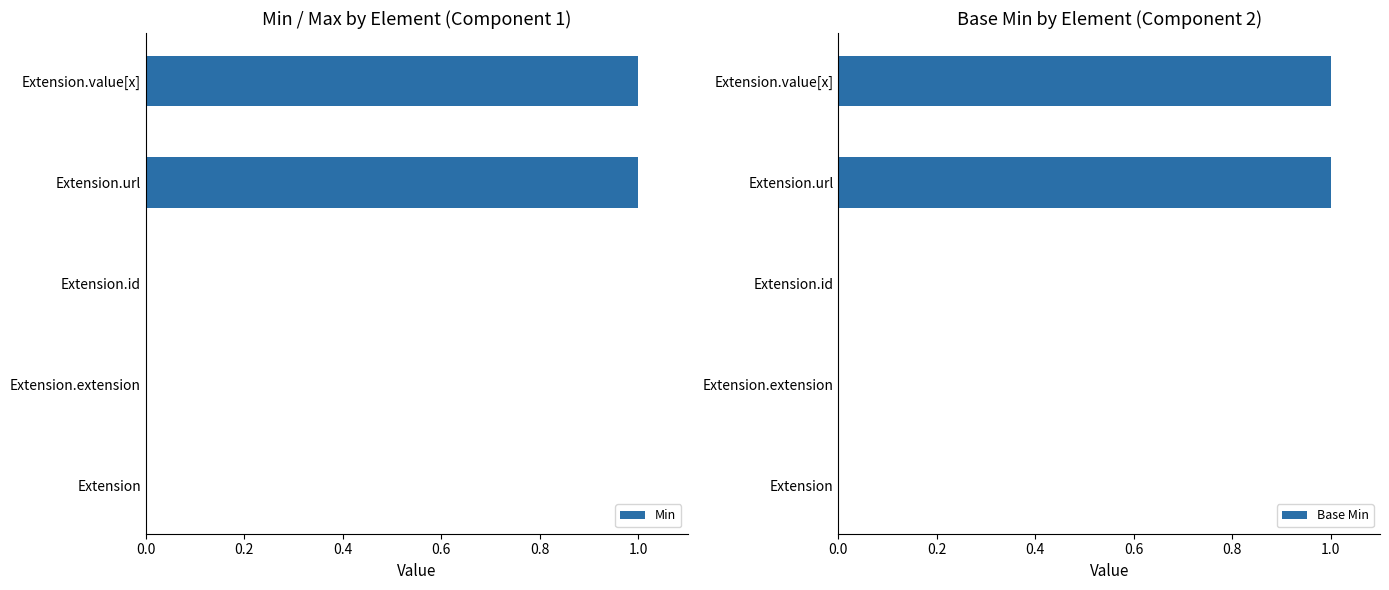

What is the difference between the Base Min values at Extension.value[x] and Extension.extension?

1